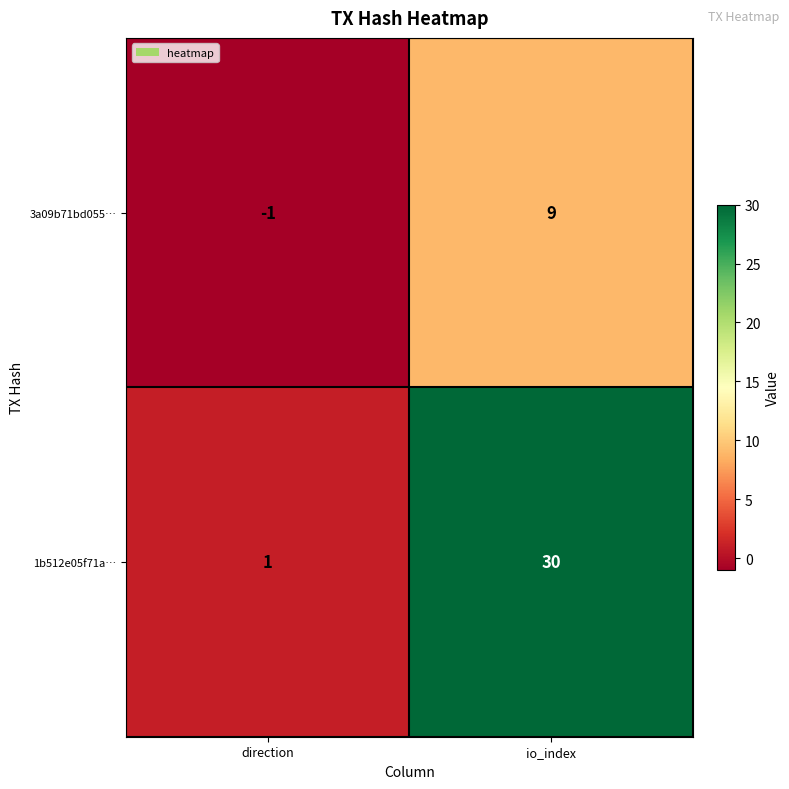

What is the spread (max minus min) of values at io_index?

21